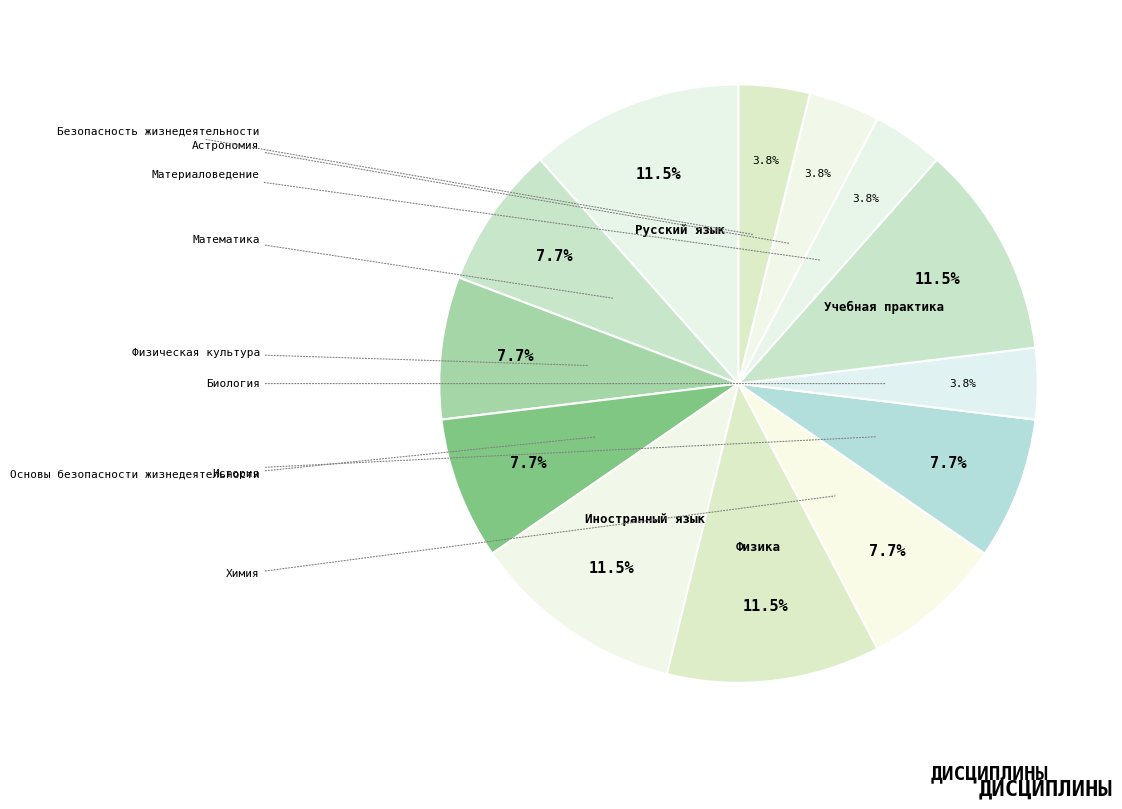

Between Физика and Физическая культура, which is larger?

Физика